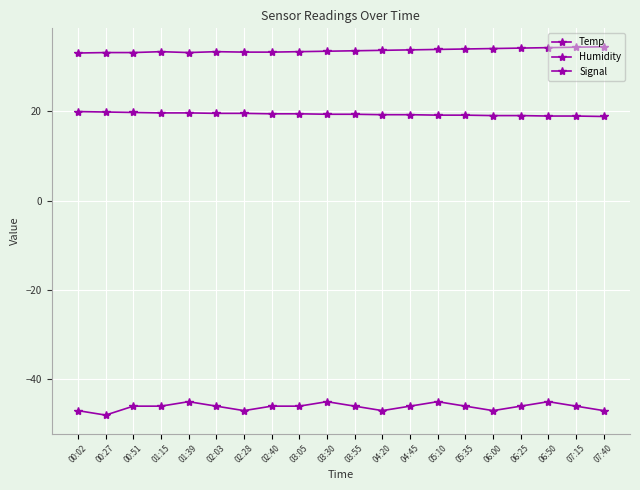

How many lines are shown in the chart?

3